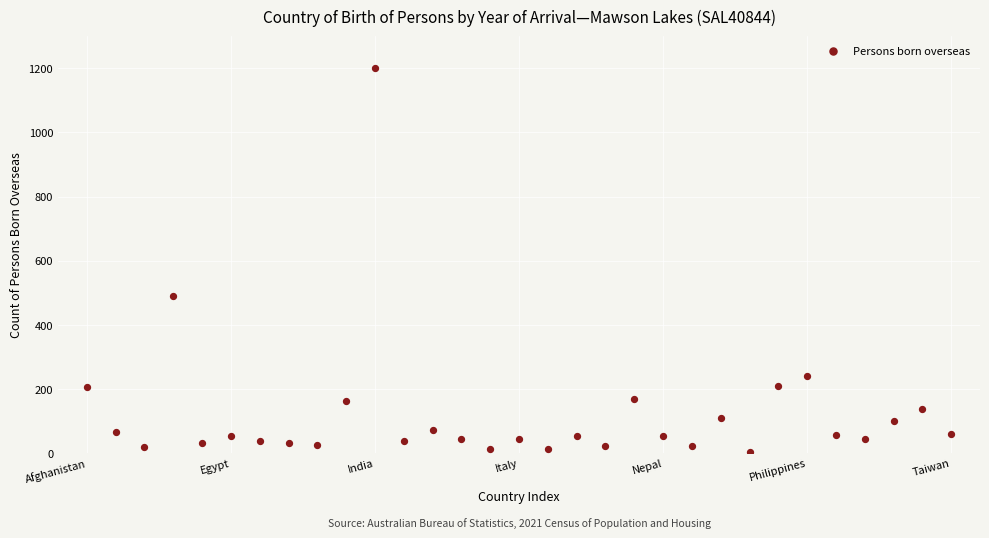

What Y value in the scatter plot is closest to 603?

490